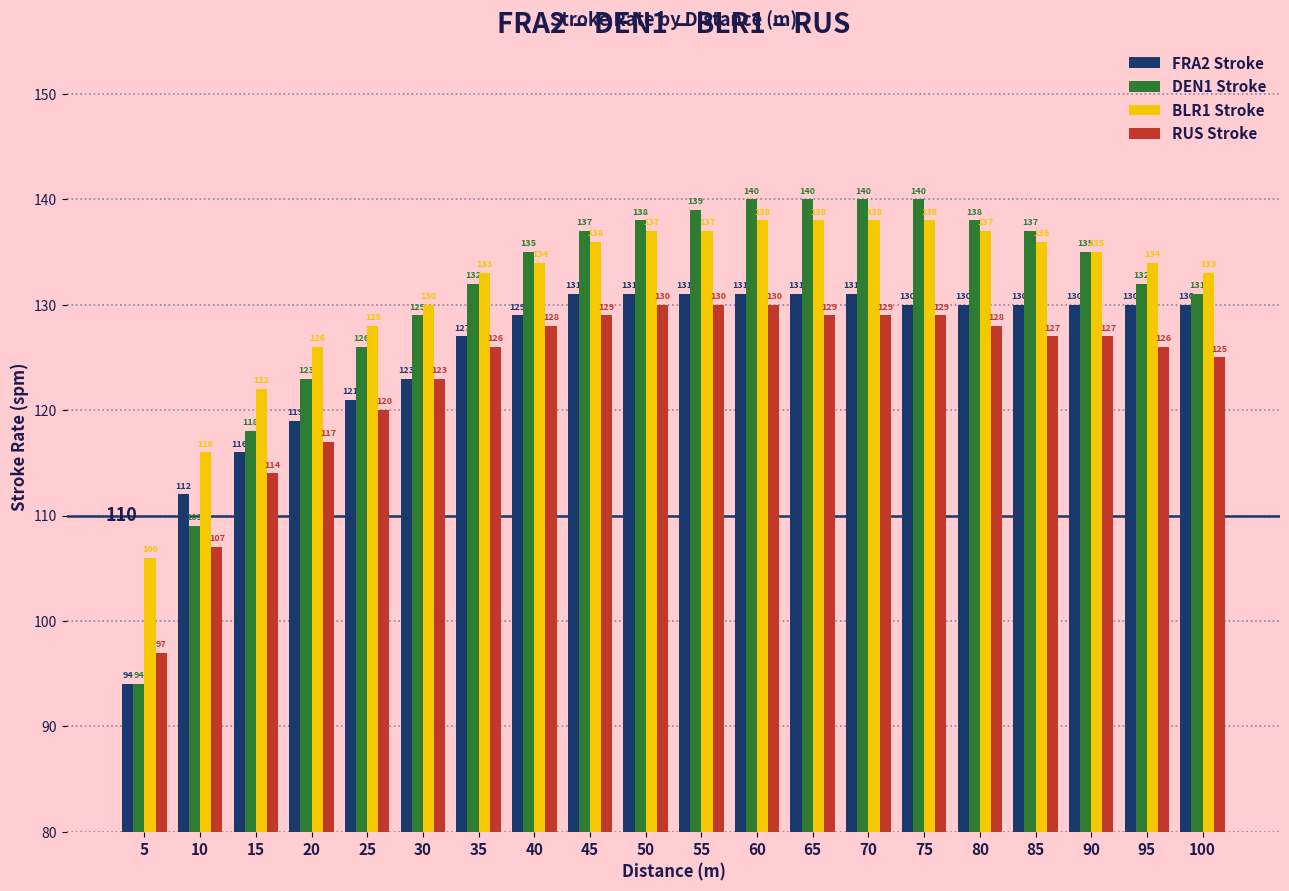

How many bars are there in total?

80